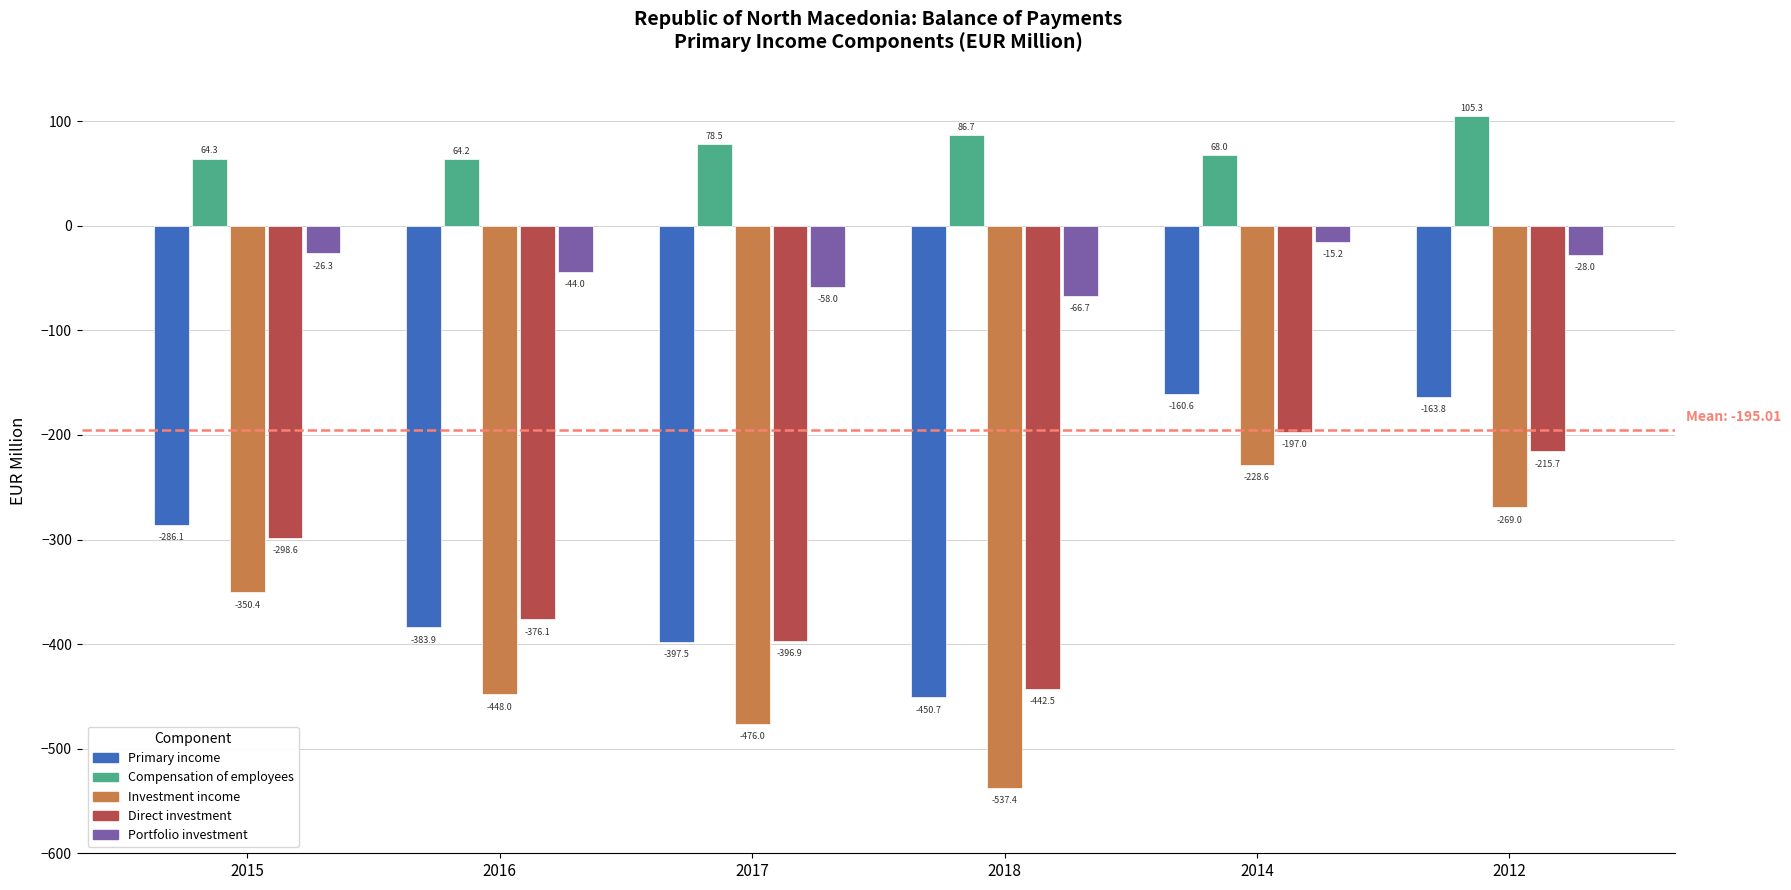

Is the value of Primary income at 2016 greater than the value of Compensation of employees at 2016?

No